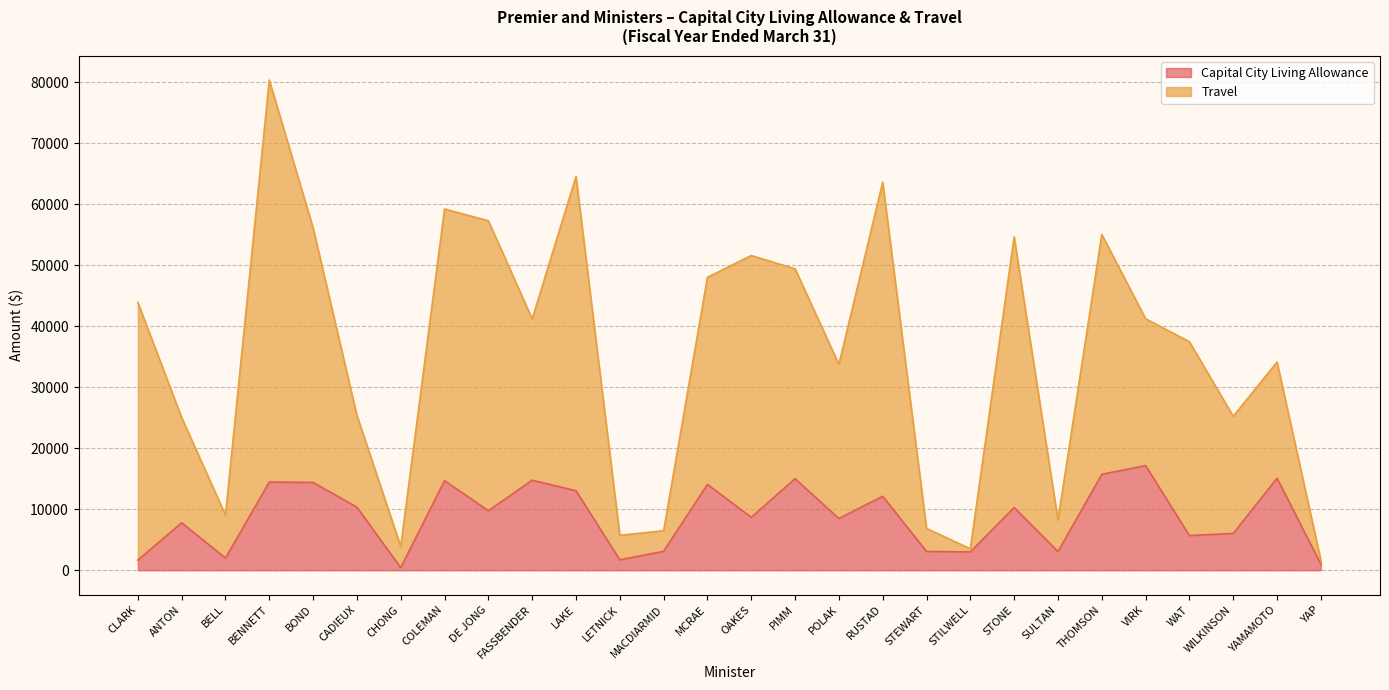

What is the difference between the maximum and minimum values in the Travel series?

78733